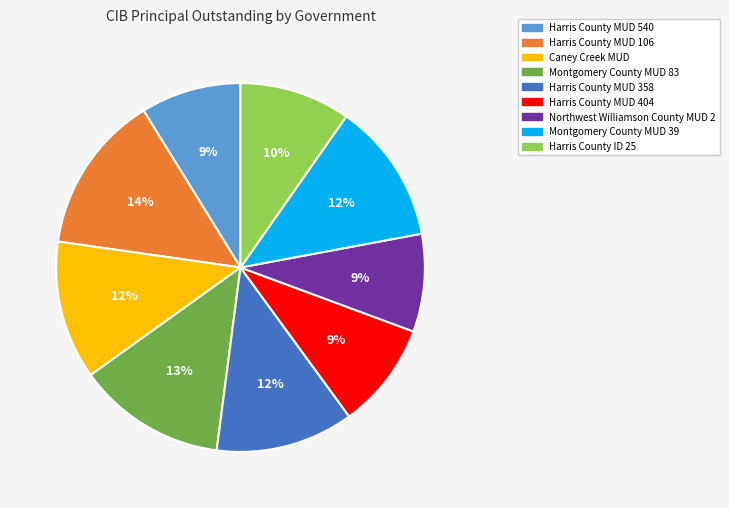

Does Harris County MUD 404 represent more than half of the total?

No